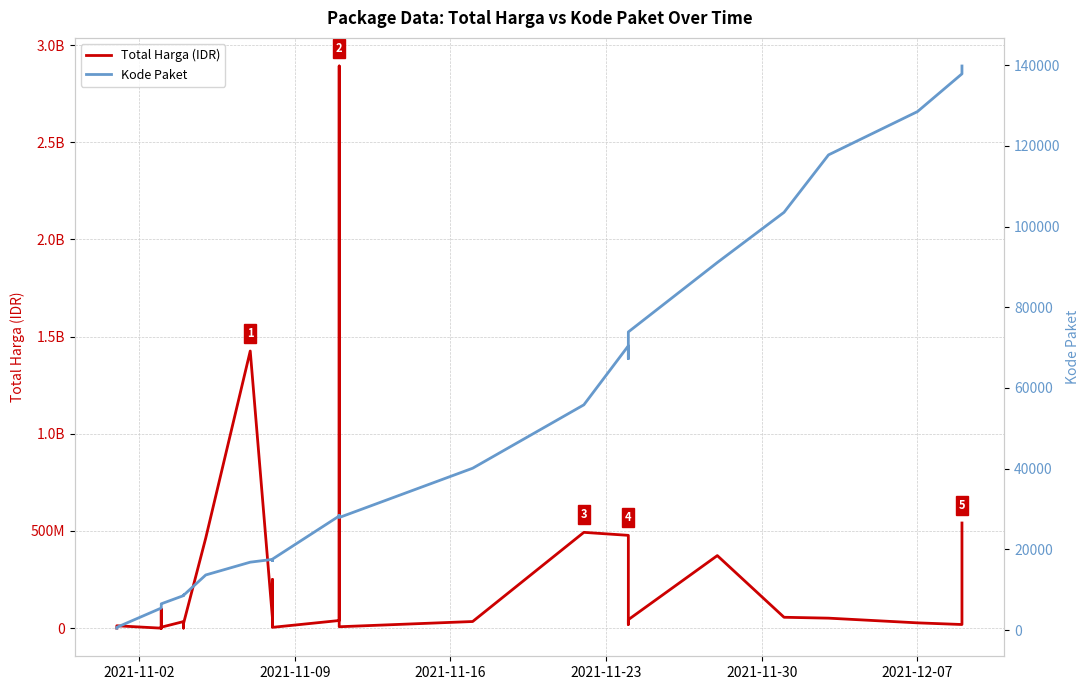

What is the average value of the Total Harga (IDR) series?

214814202